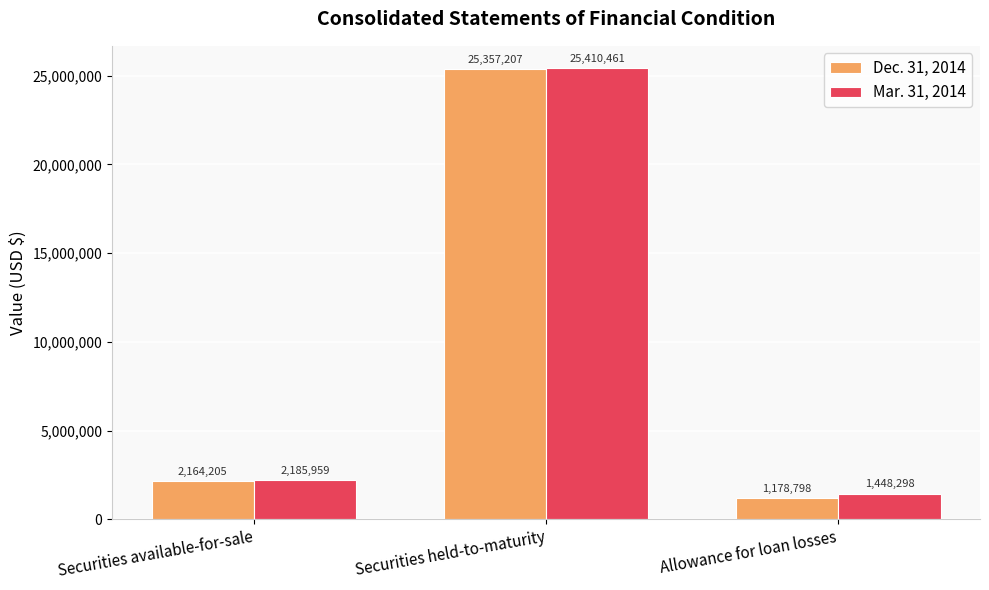

Which series changed the most between Securities available-for-sale and Allowance for loan losses?

Dec. 31, 2014